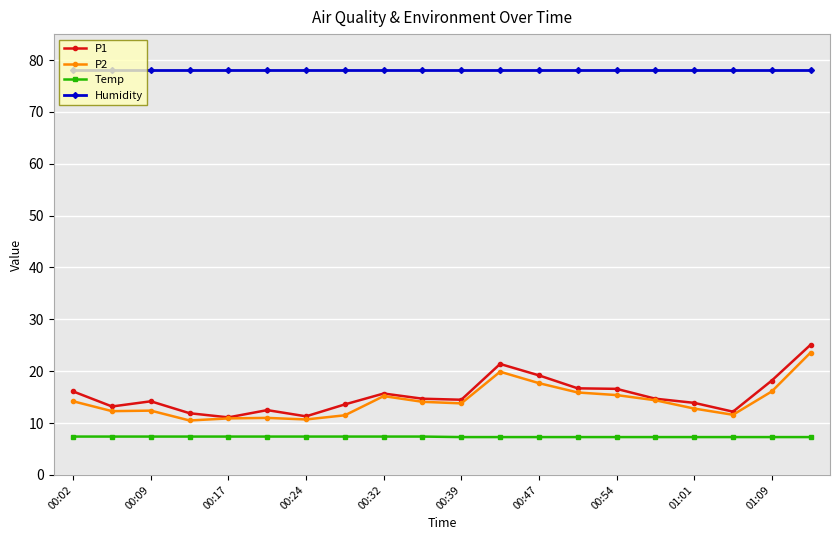

Which series has the widest spread of values?

P1